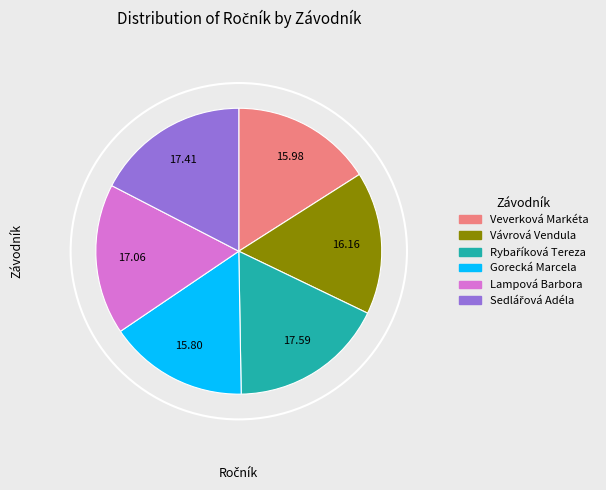

Is there a majority slice in this chart?

No